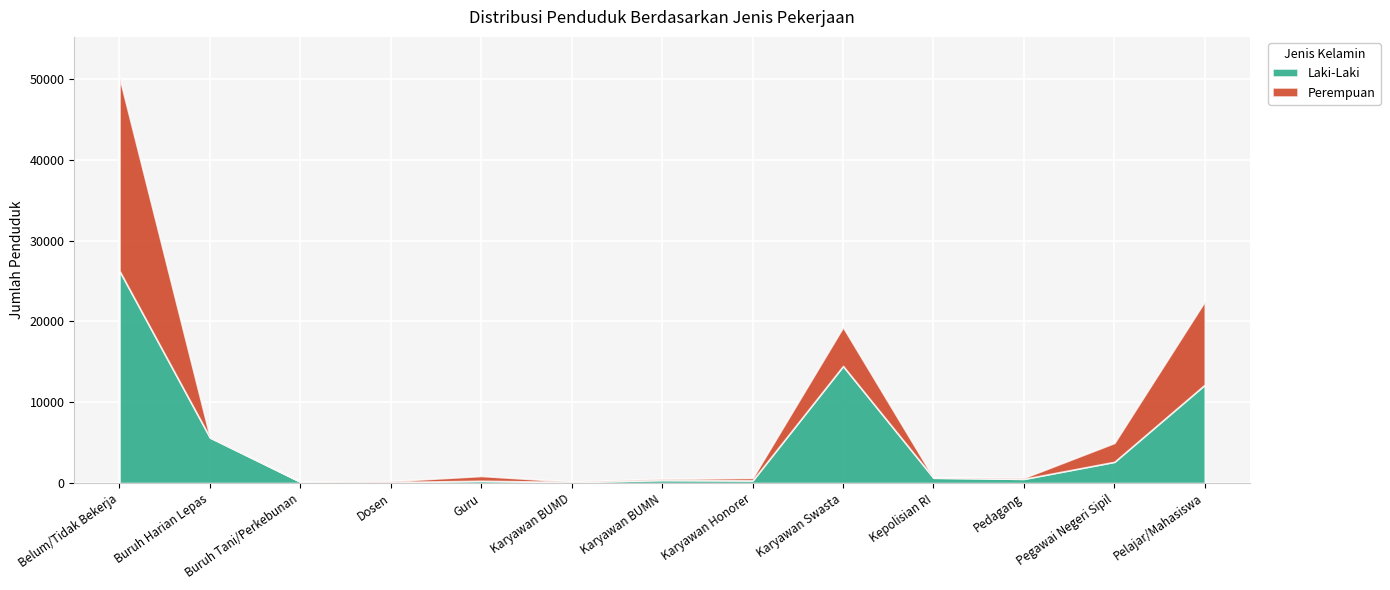

Rank the series by their average value, from highest to lowest.

Laki-Laki, Perempuan